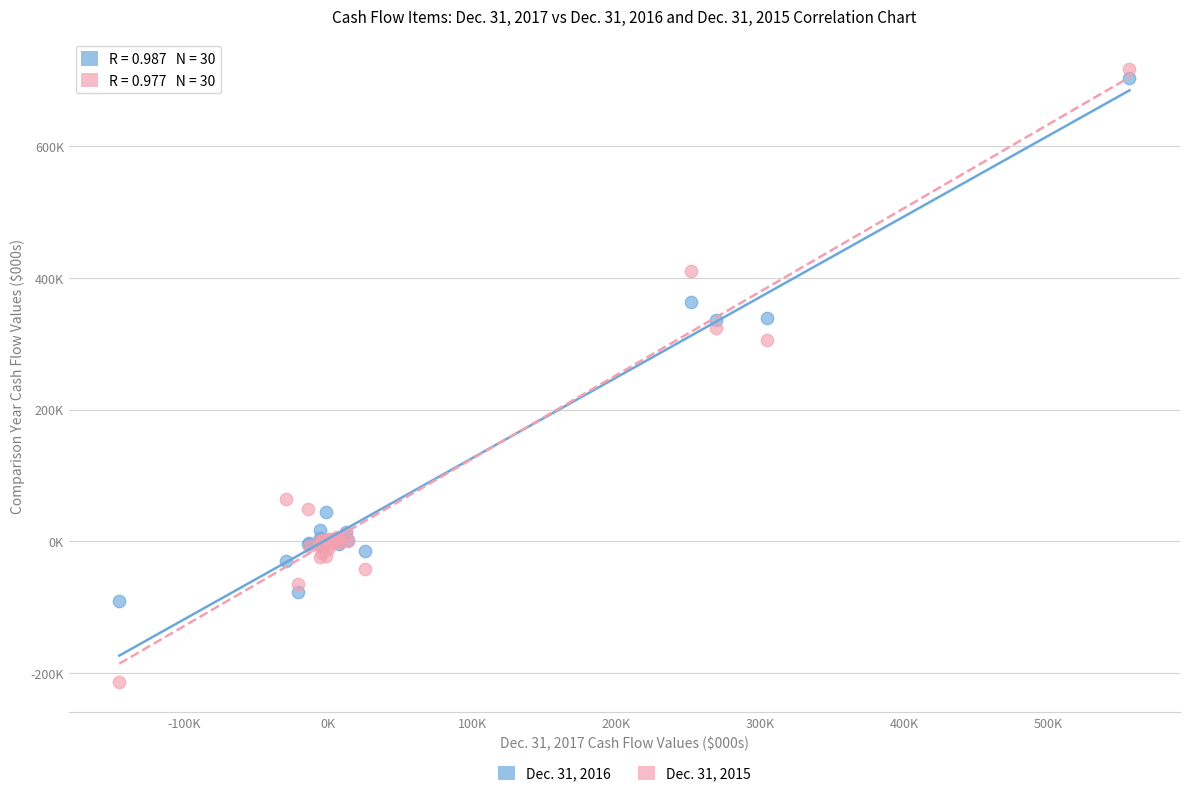

What are all the series names shown in the legend?

Dec. 31, 2016, Dec. 31, 2015